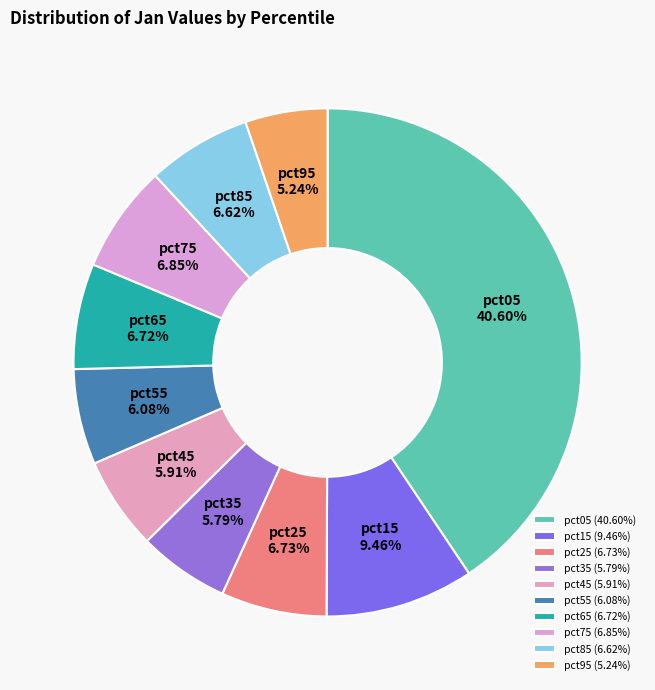

Is there a majority slice in this chart?

No